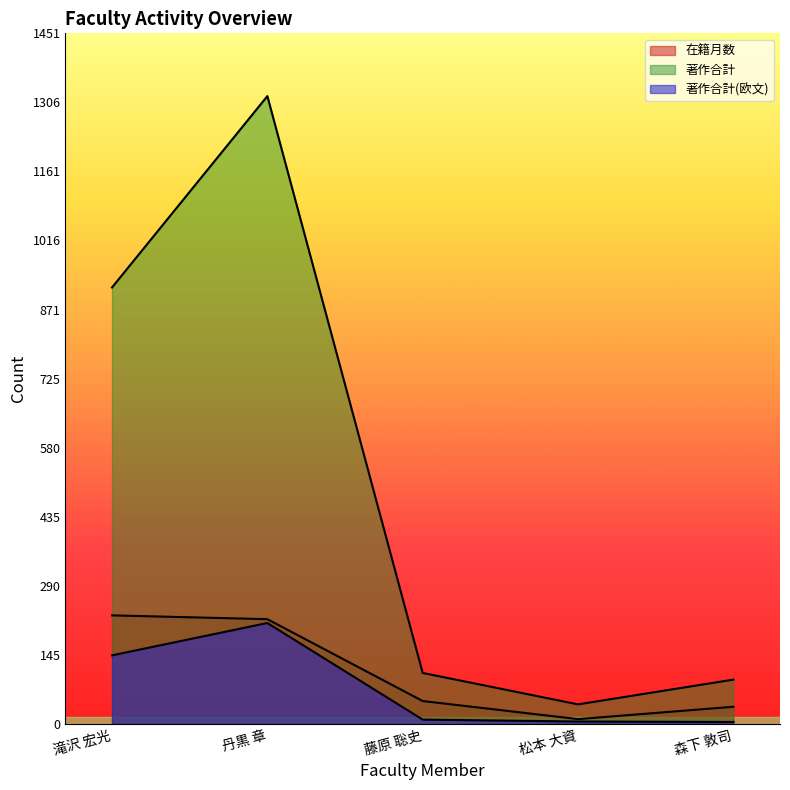

Which label corresponds to the largest value in the chart?

丹黒 章